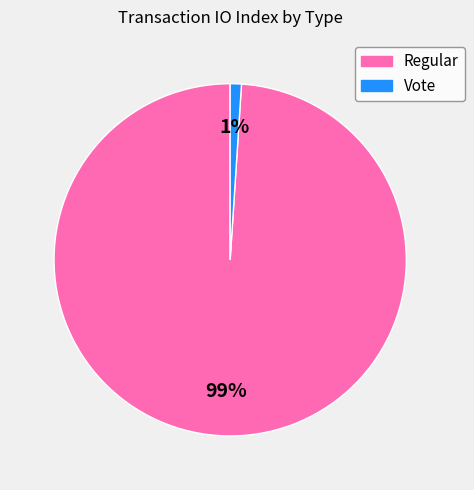

How many slices are in this pie chart?

2